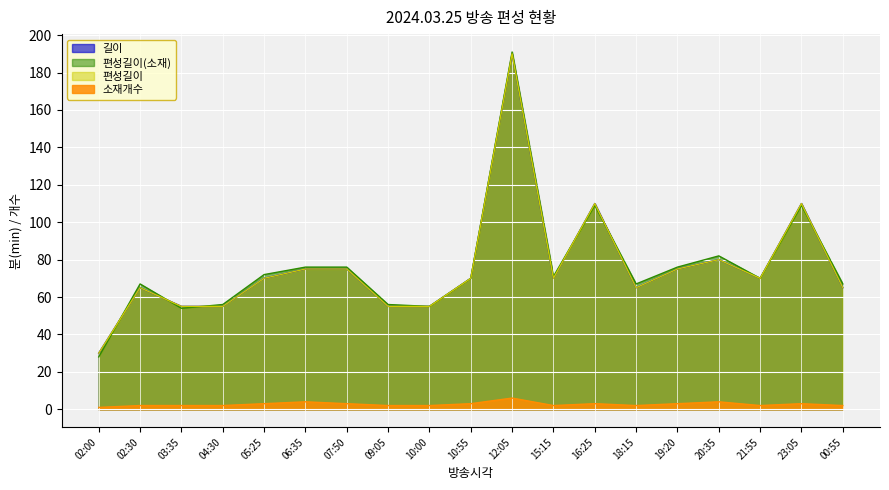

The 편성길이(소재) series shows 55 at 10:00. True or false?

True